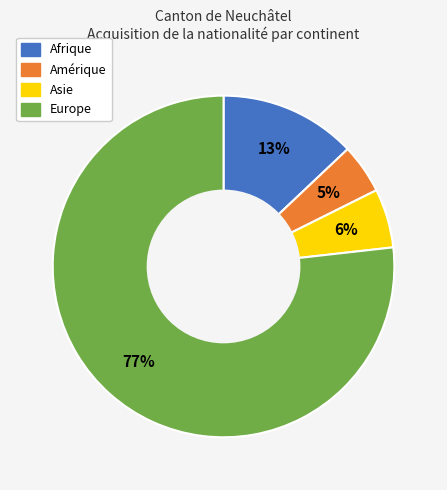

To the nearest percent, what is the difference between the Afrique and Asie slice percentages?

7%